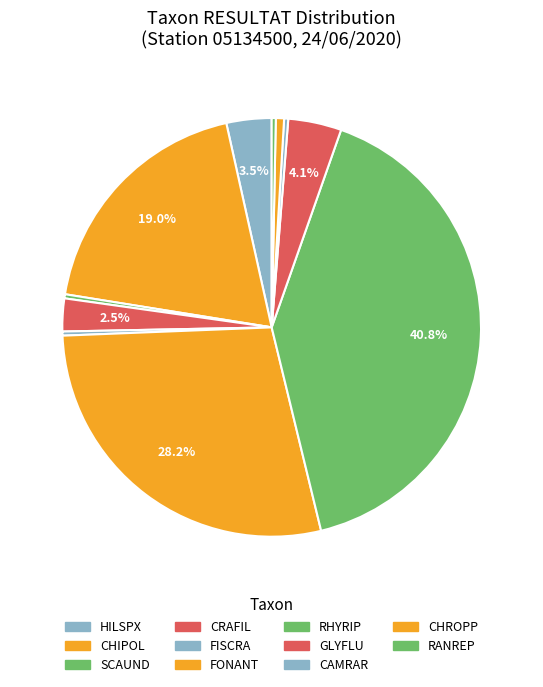

Count the number of slices in the pie.

11